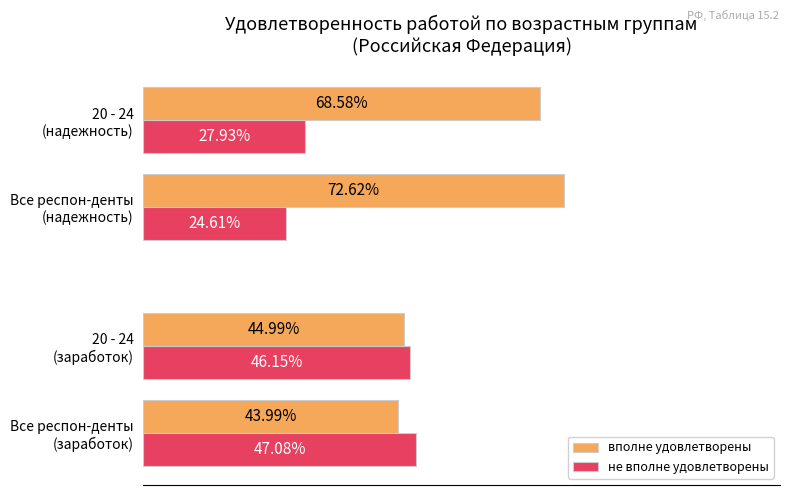

Which series has the largest range (max minus min)?

вполне удовлетворены